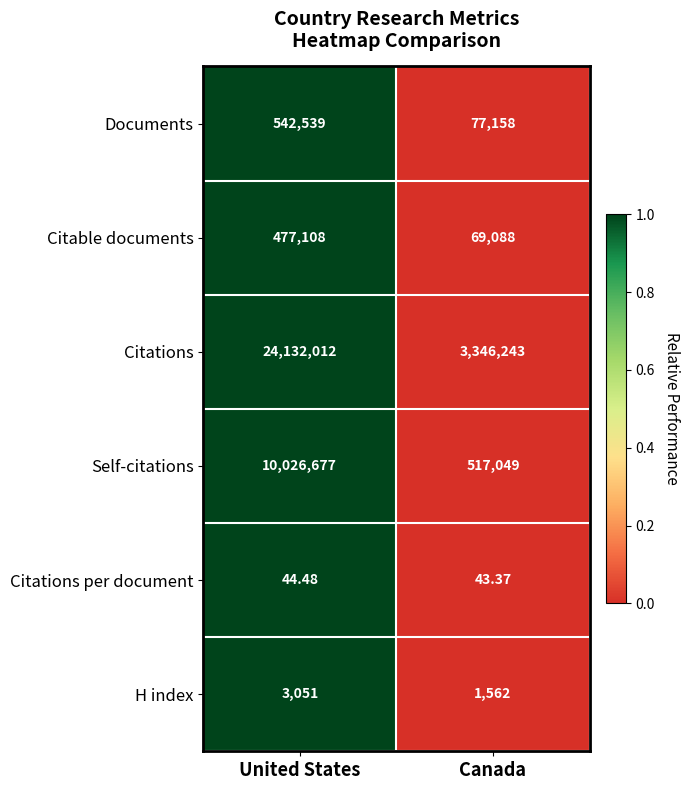

Which series has the largest range (max minus min)?

Citations